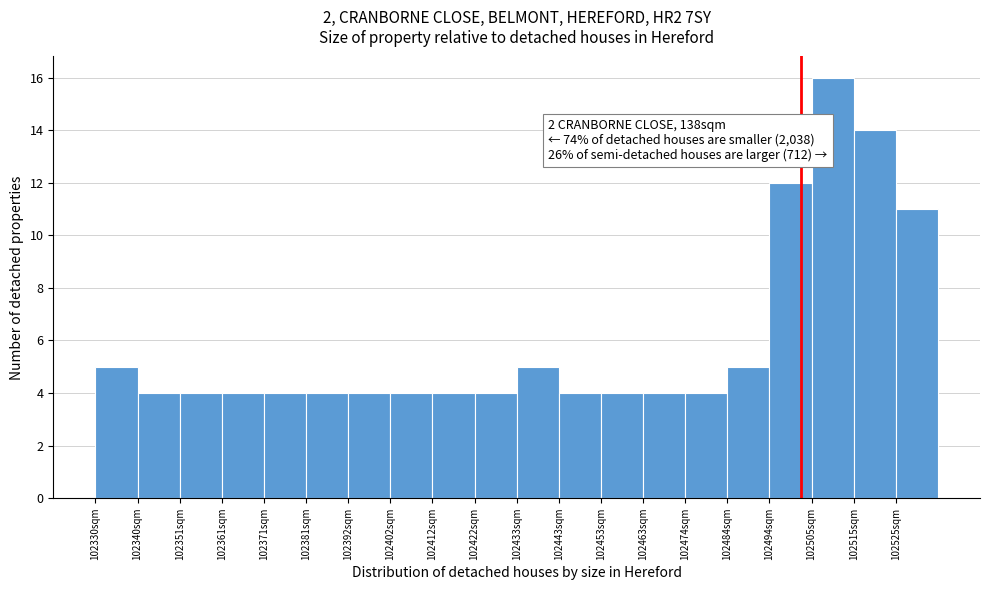

Which range on the x-axis has the tallest bar?

102504 to 102514